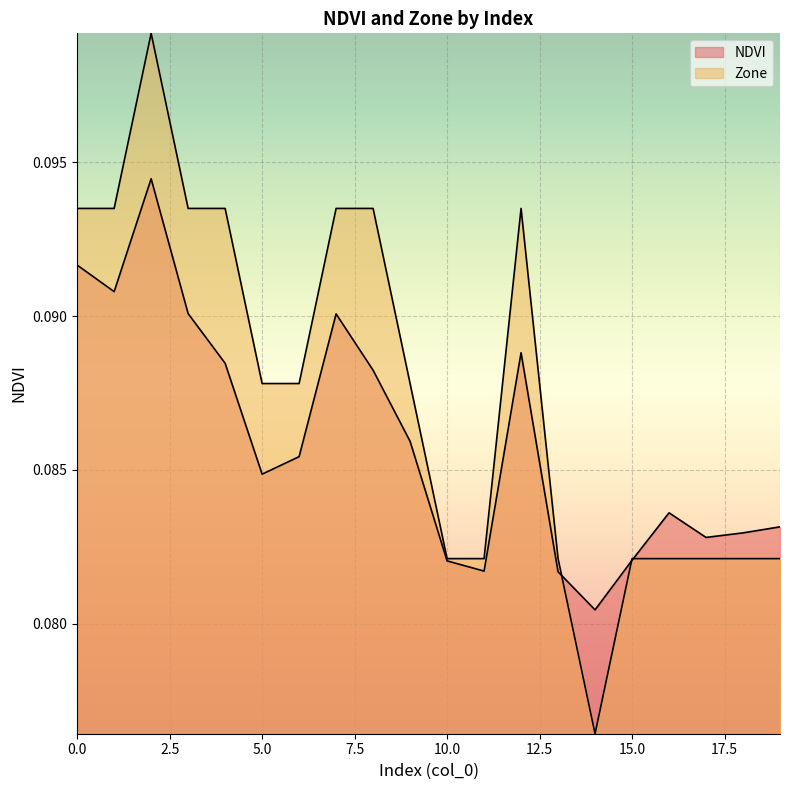

Rank the categories by NDVI value from highest to lowest.

2, 0, 1, 3, 7, 12, 4, 8, 9, 6, 5, 16, 19, 18, 17, 15, 10, 11, 13, 14